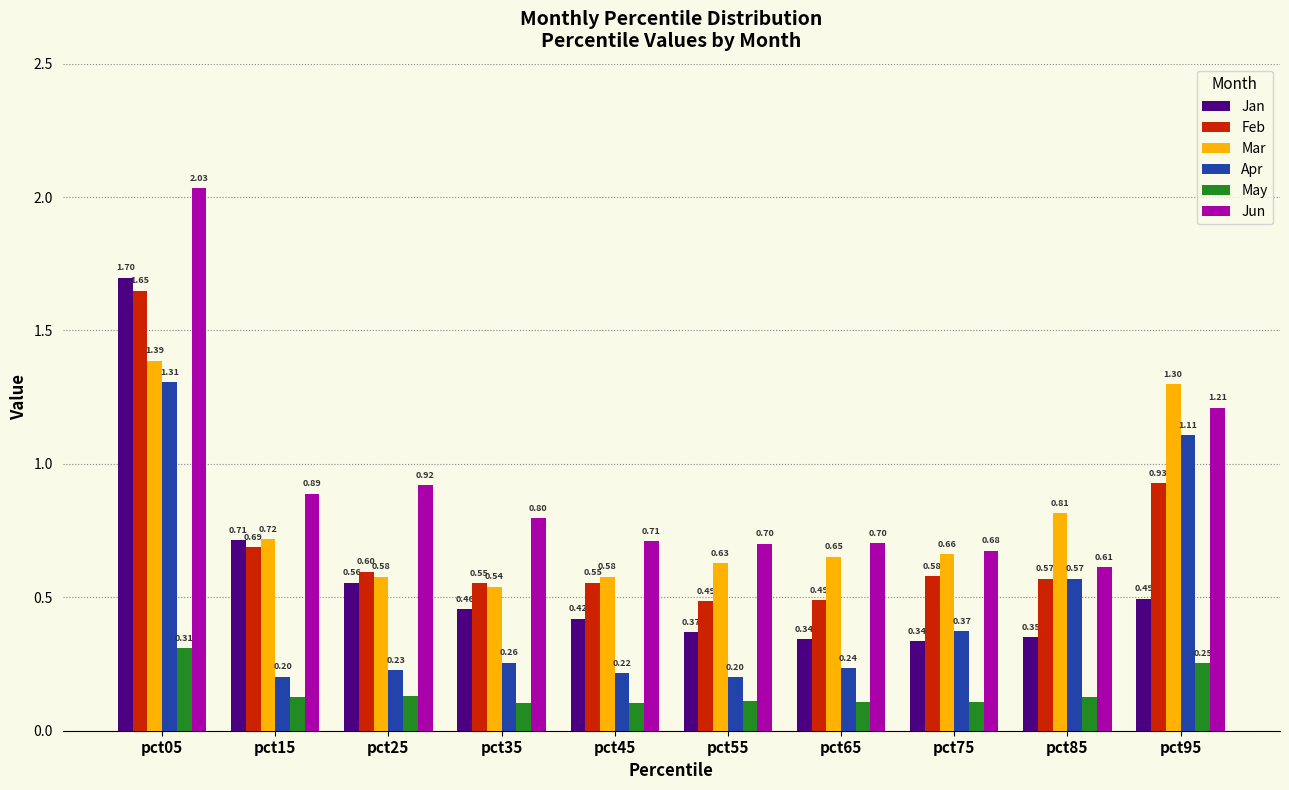

What is the sum of all Jan values?

5.7